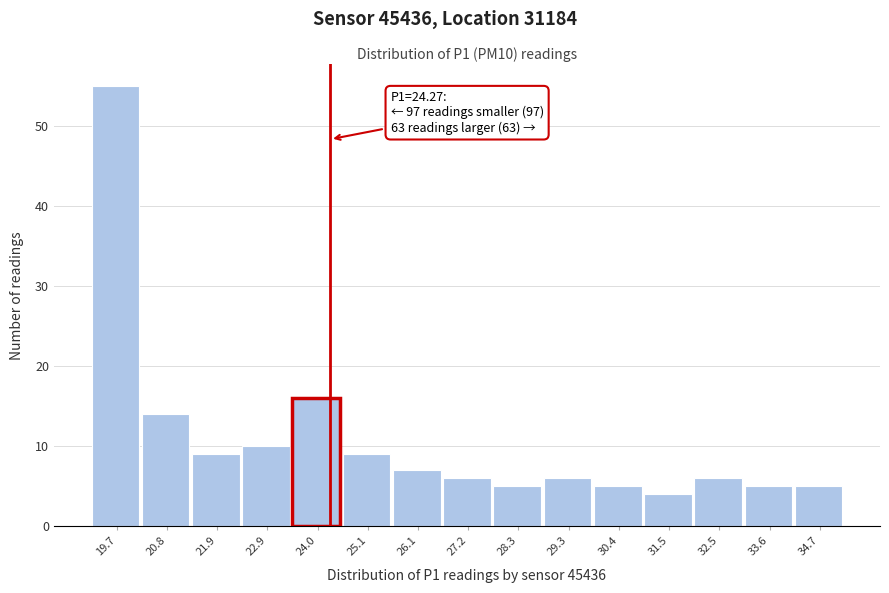

Over which range of the x-axis is the bar tallest?

19.2 to 20.2